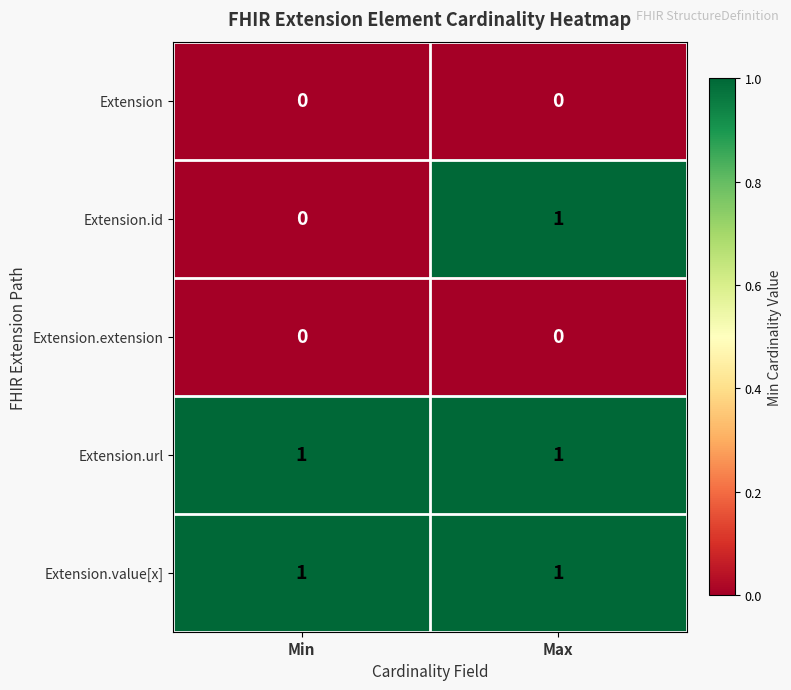

Count the number of categories in the chart.

2